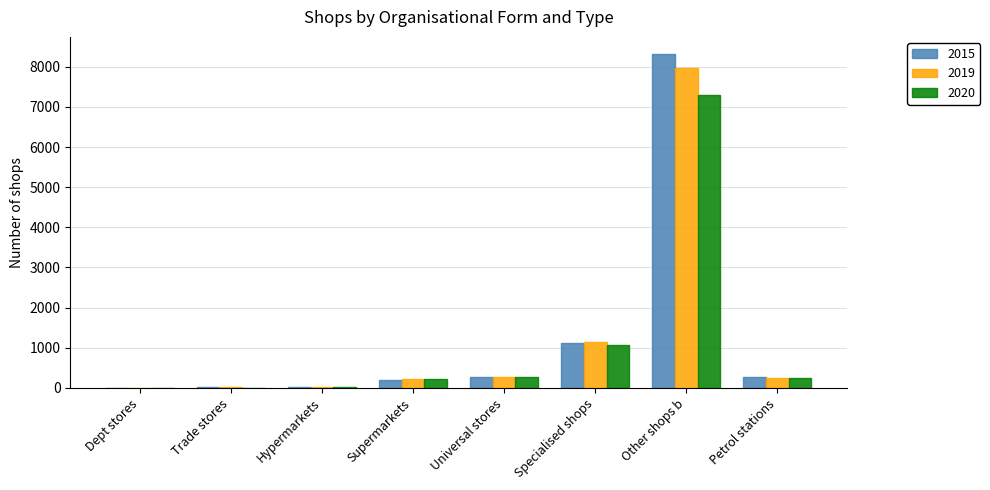

Does the chart contain stacked bars?

No